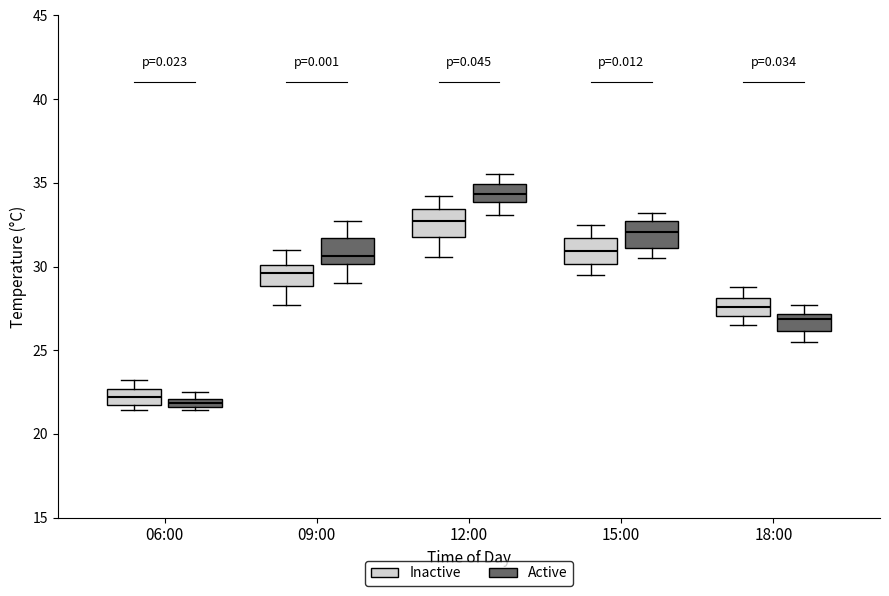

Where is the lower edge of the box for 06:00 (Active) on the y-axis? The values are not printed on the chart, so give them approximately, as read against the axis.

21.5